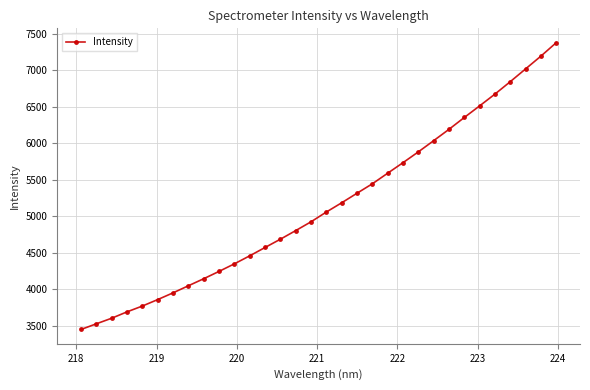

True or false: the data has more than 2 interior local peaks.

False